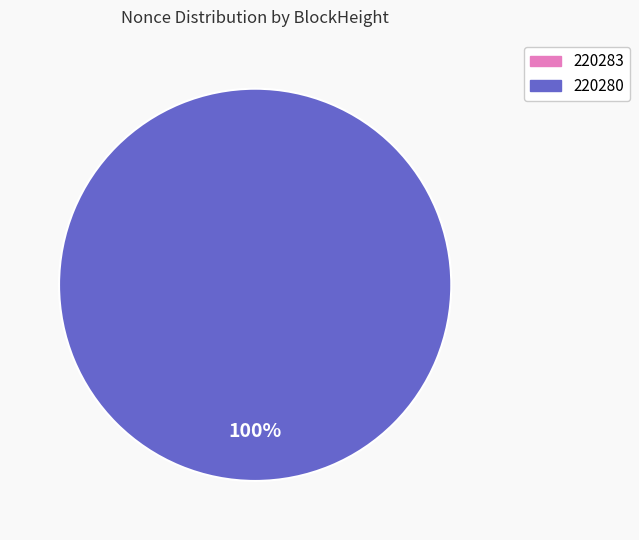

Rank the categories by value from lowest to highest.

220283, 220280